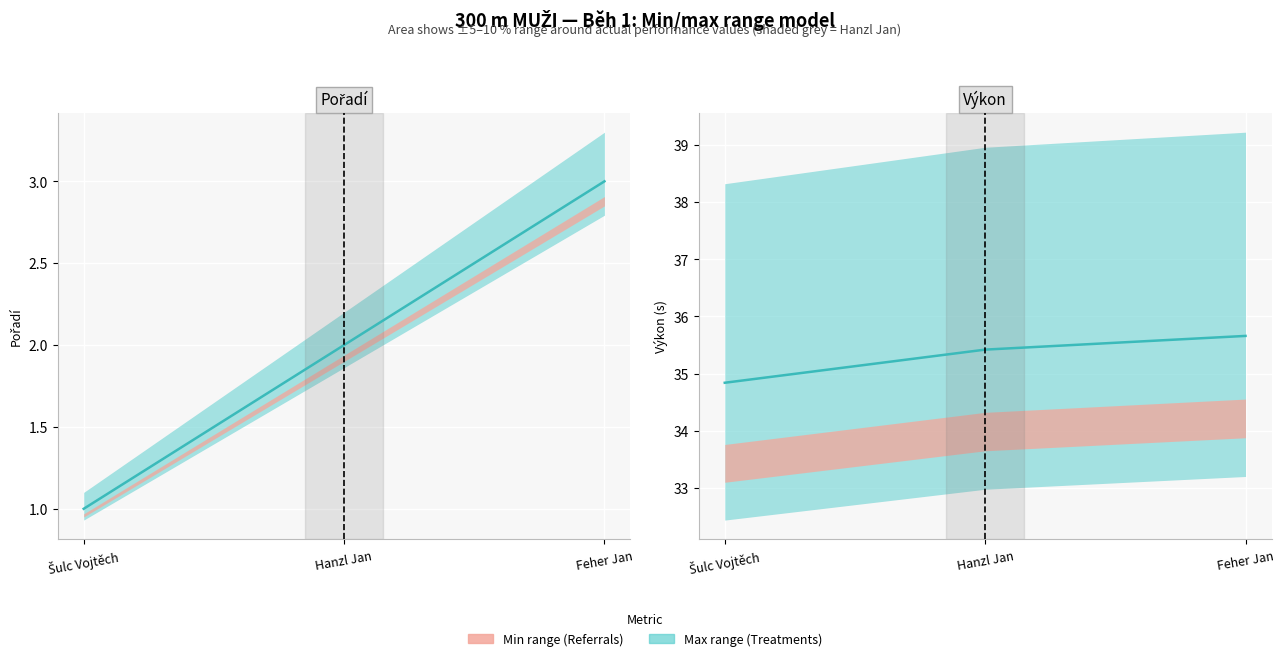

How many values are between 34 and 35?

1